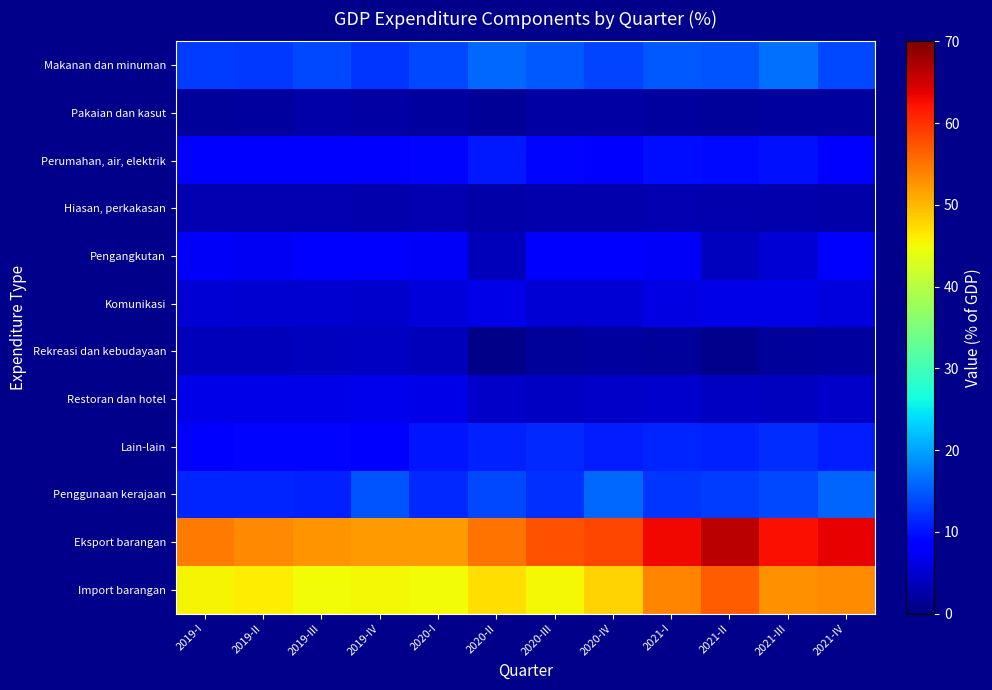

Rank the series at 2019-I from lowest to highest value.

Pakaian dan kasut, Hiasan, perkakasan, Rekreasi dan kebudayaan, Komunikasi, Restoran dan hotel, Pengangkutan, Lain-lain, Perumahan, air, elektrik, Penggunaan kerajaan, Makanan dan minuman, Import barangan, Eksport barangan